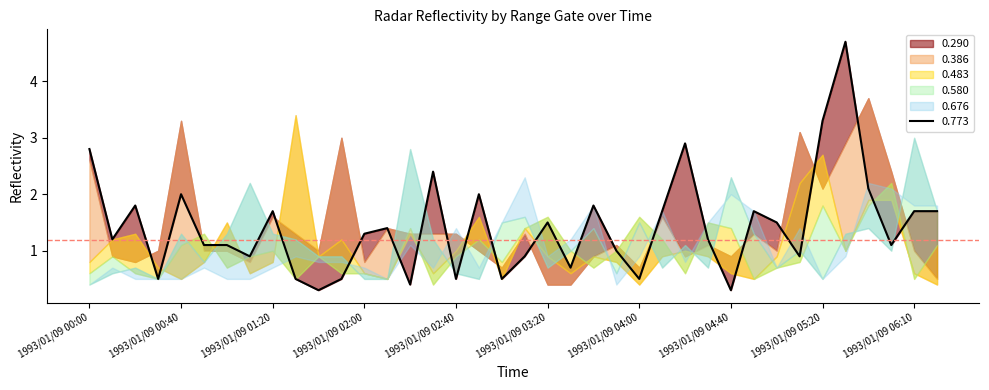

At which category does the chart reach its peak across all series?

1993/01/09 05:30